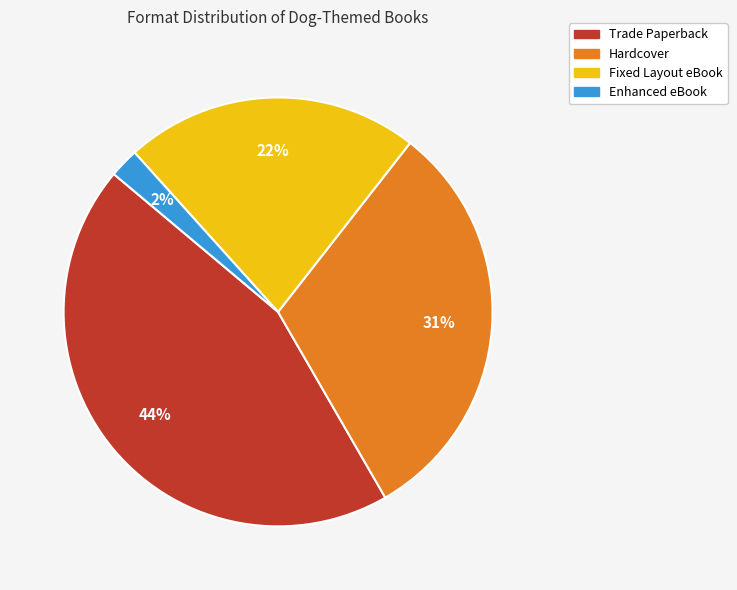

What is the ratio of the value at Fixed Layout eBook to the value at Hardcover?

0.7